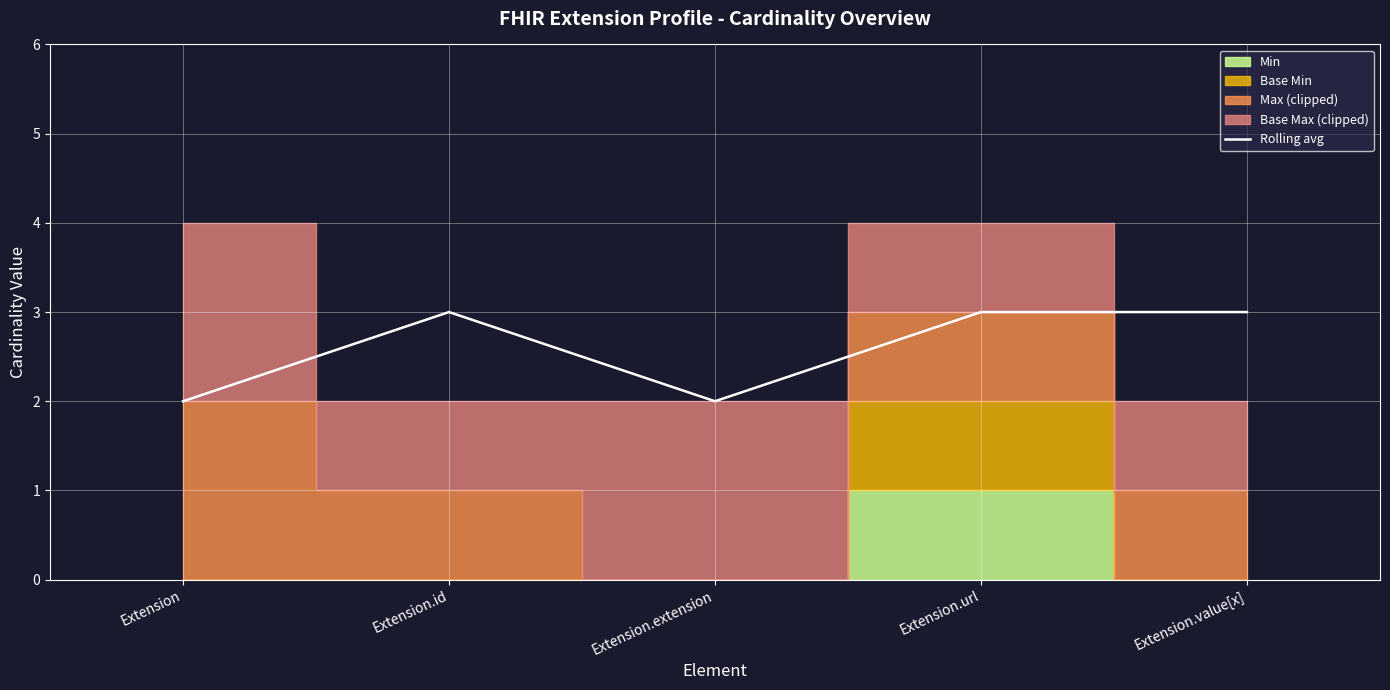

List the labels in order of value, largest first.

Extension.id, Extension.url, Extension.value[x], Extension, Extension.extension